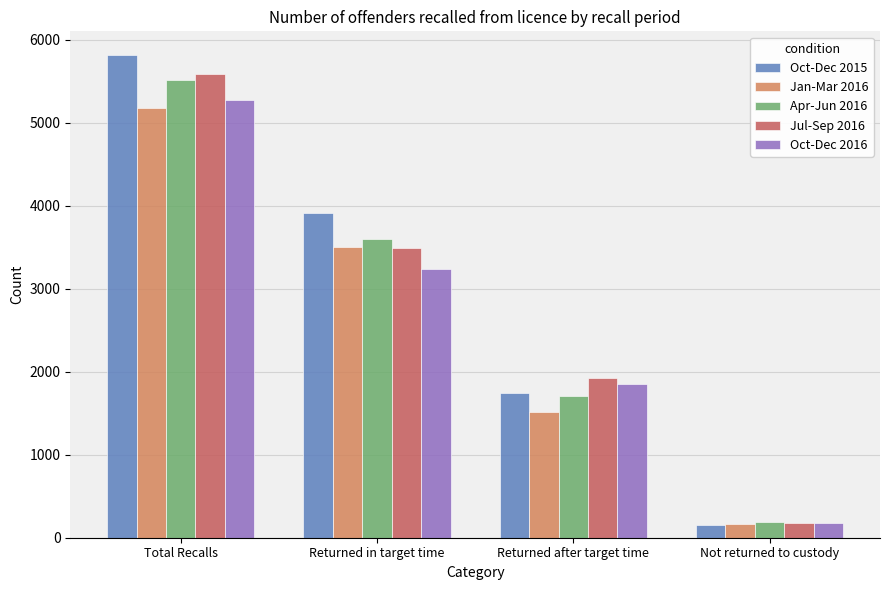

What is the maximum value shown in the chart?

5813